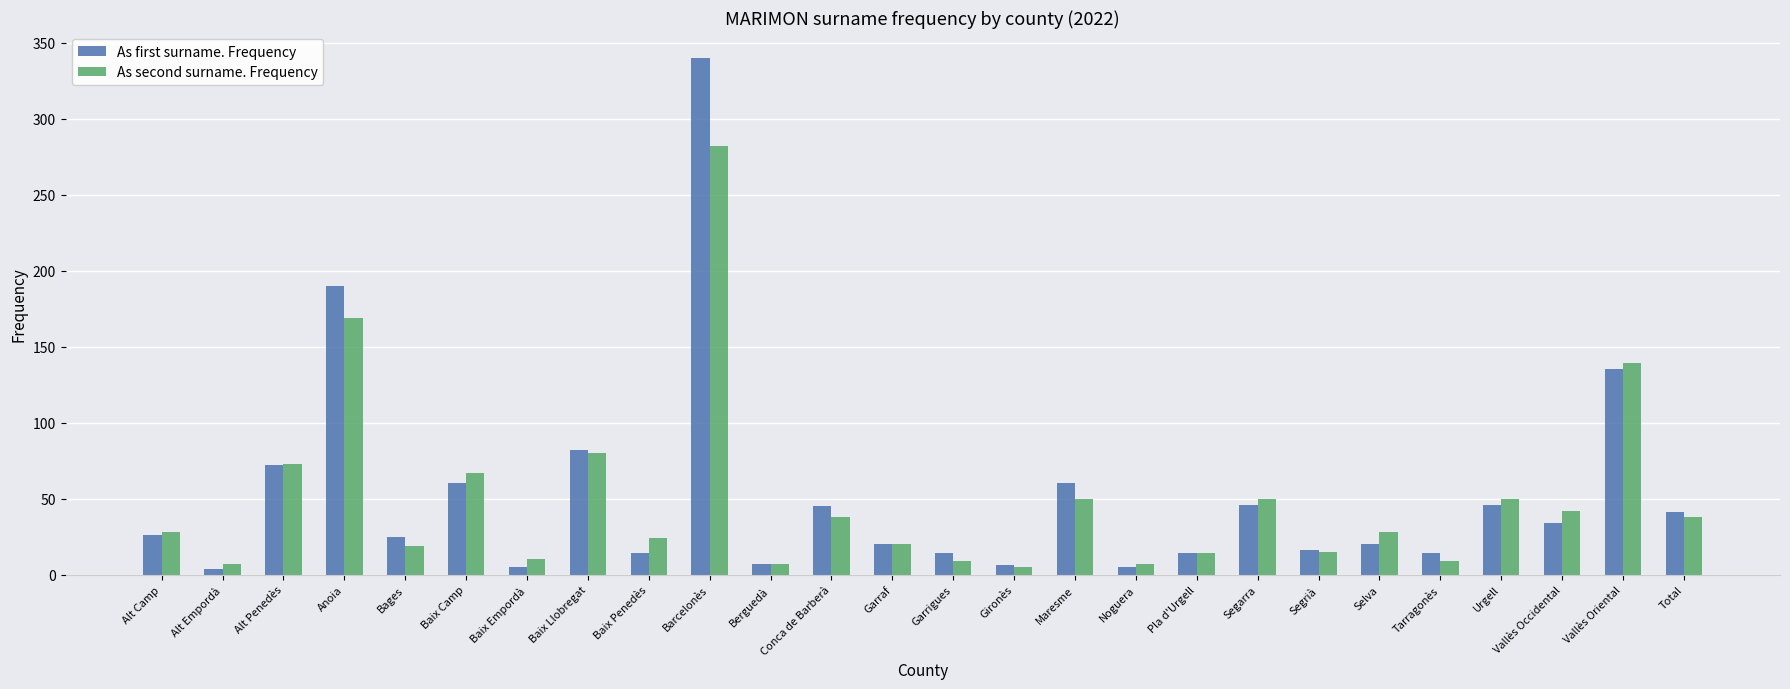

Is the value of As second surname. Frequency at Urgell greater than the value of As first surname. Frequency at Garraf?

Yes